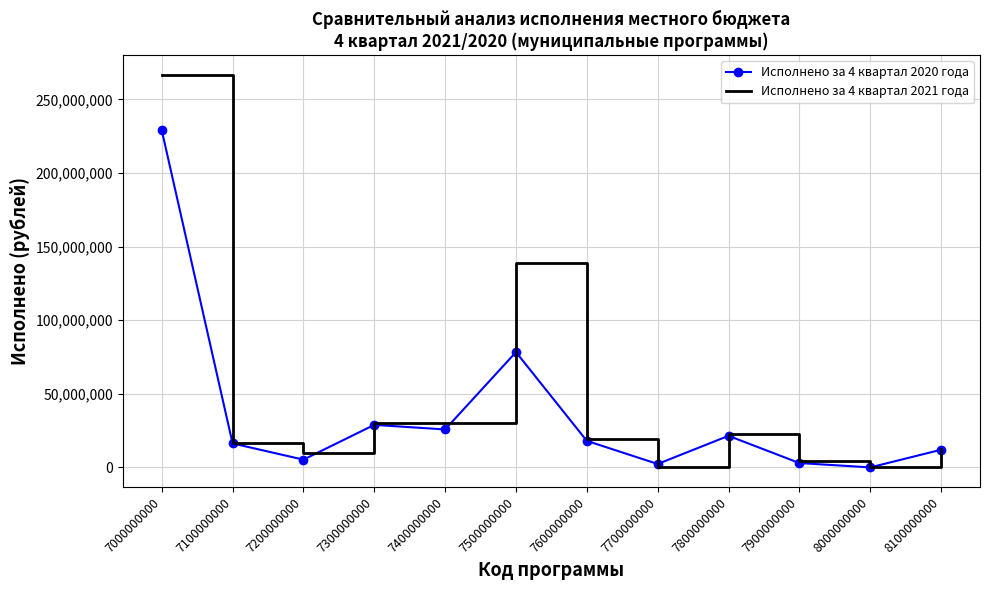

Where is Исполнено за 4 квартал 2020 года nearest to the value 114515497?

7500000000